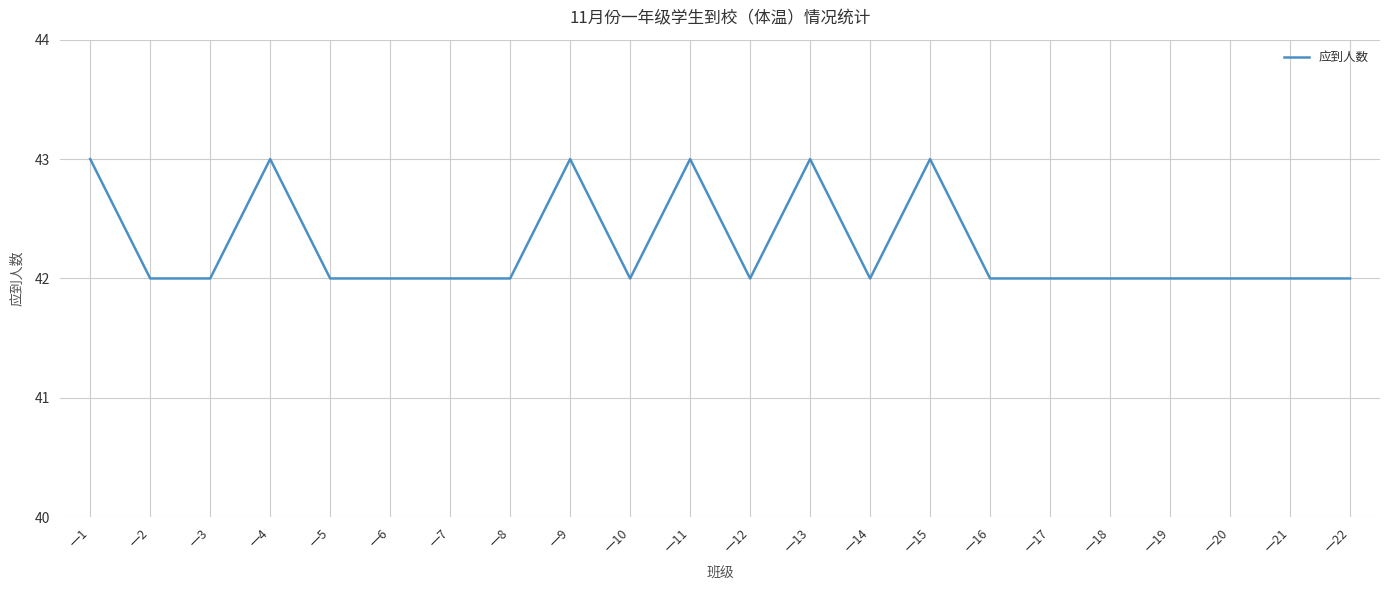

What is the minimum value shown in the chart?

42